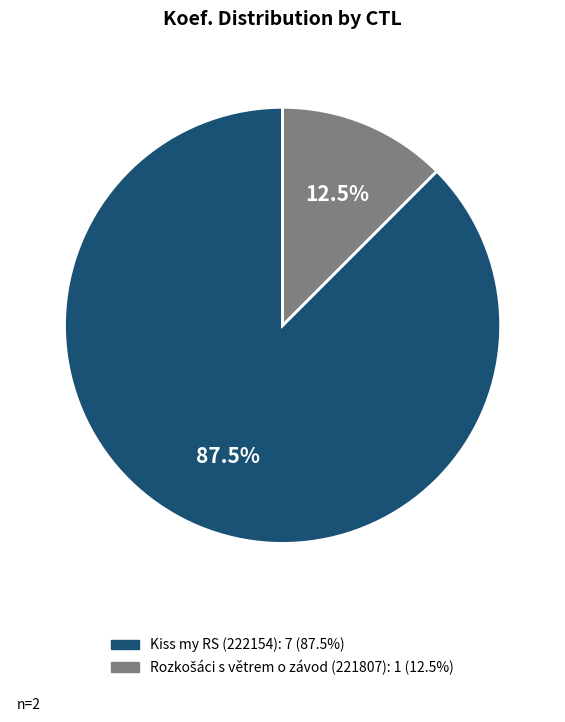

How many slices are in this pie chart?

2